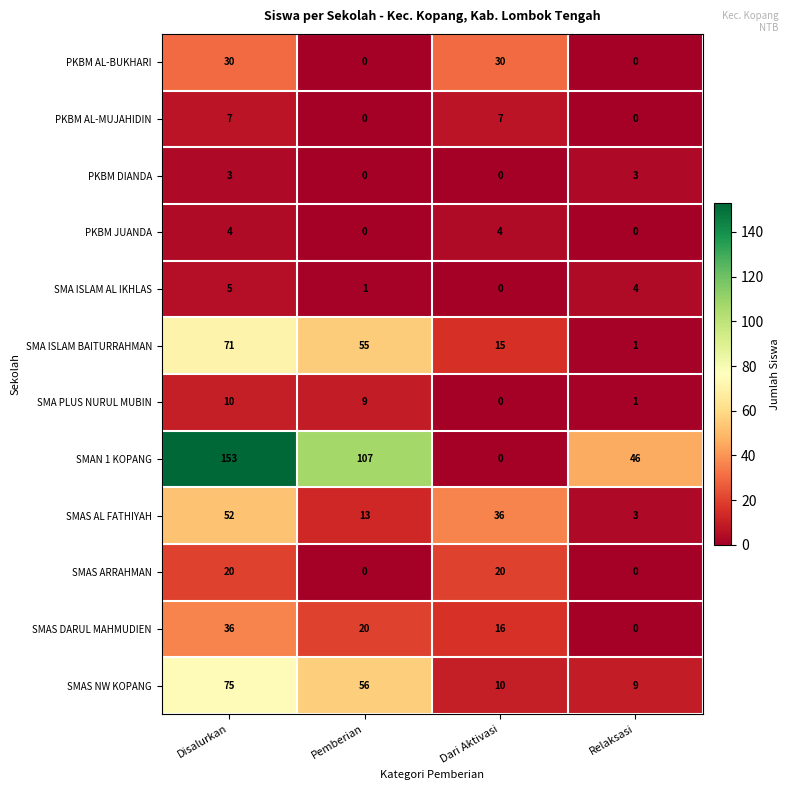

What is the total value across all series at Dari Aktivasi?

138